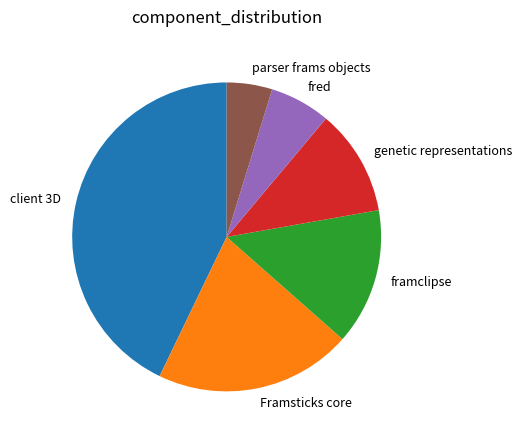

Is the sum of client 3D and parser frams objects greater than half?

No